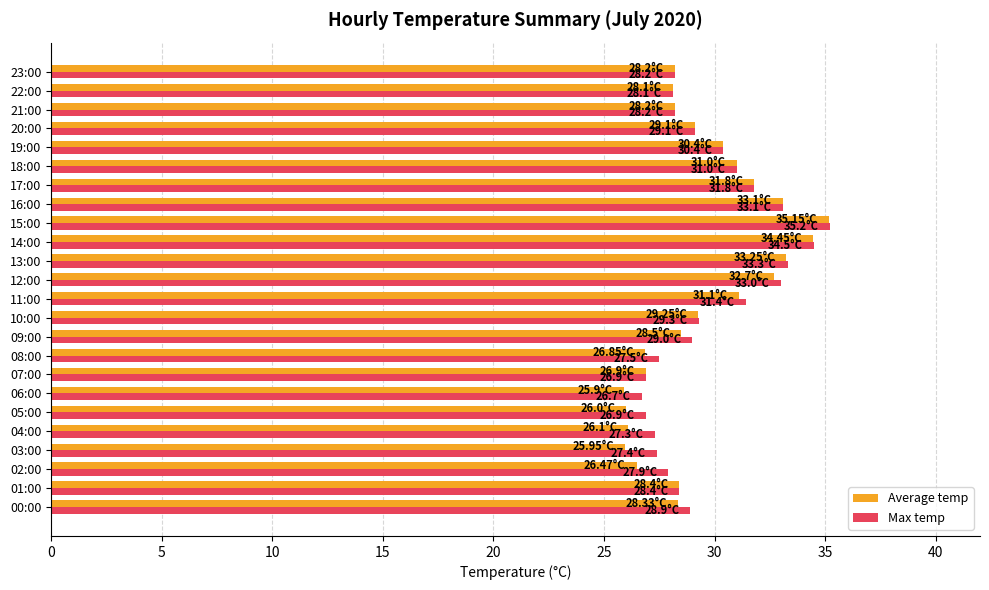

At which category is the sum across all series the highest?

15:00